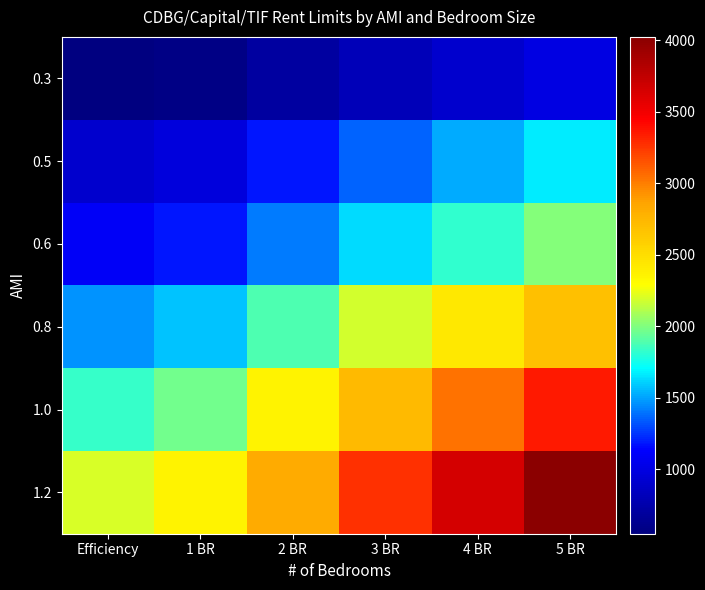

How many series are shown in this chart?

6